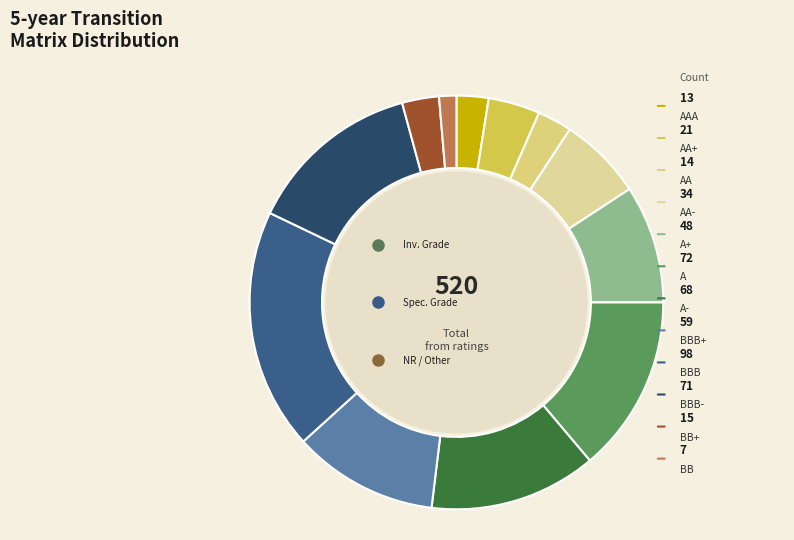

Is there any slice that represents more than half of the pie?

No